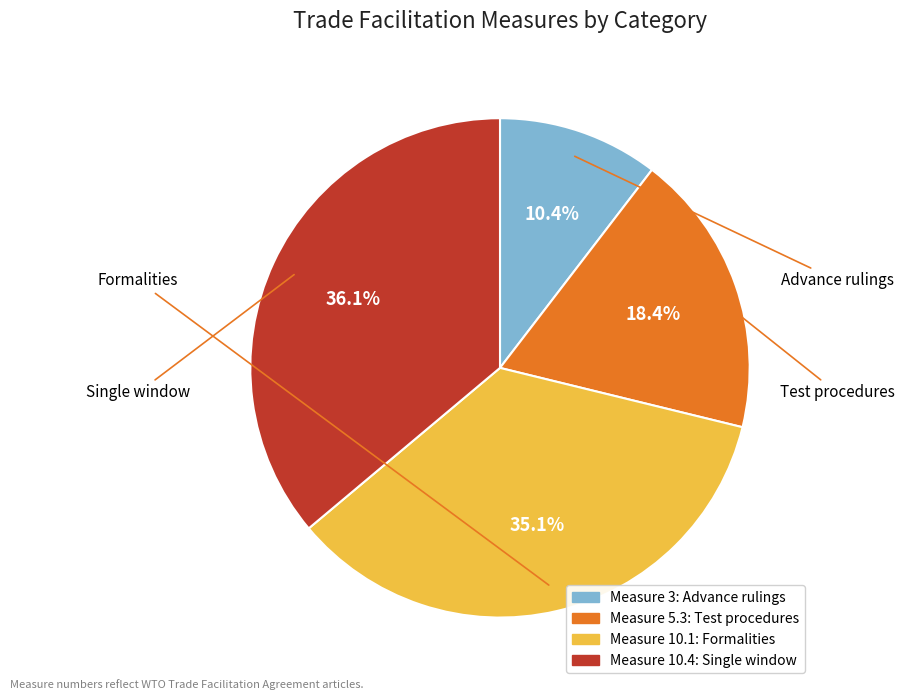

Is there a majority slice in this chart?

No